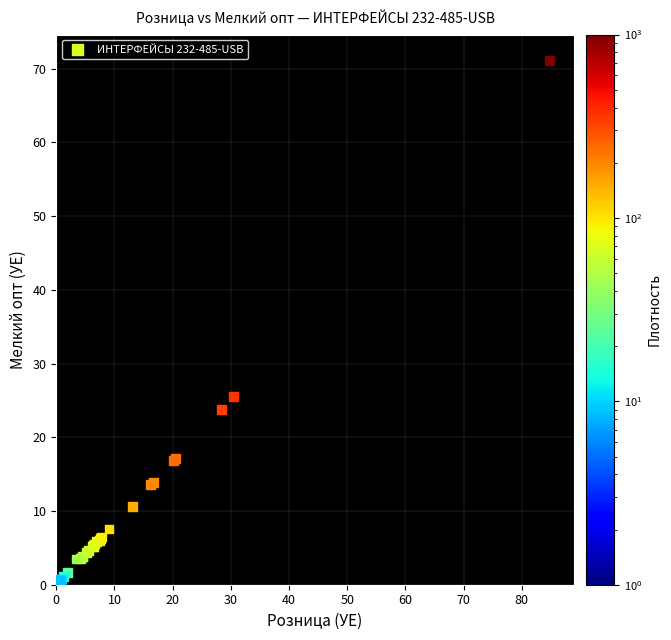

What Y value in the scatter plot is closest to 35?

25.6